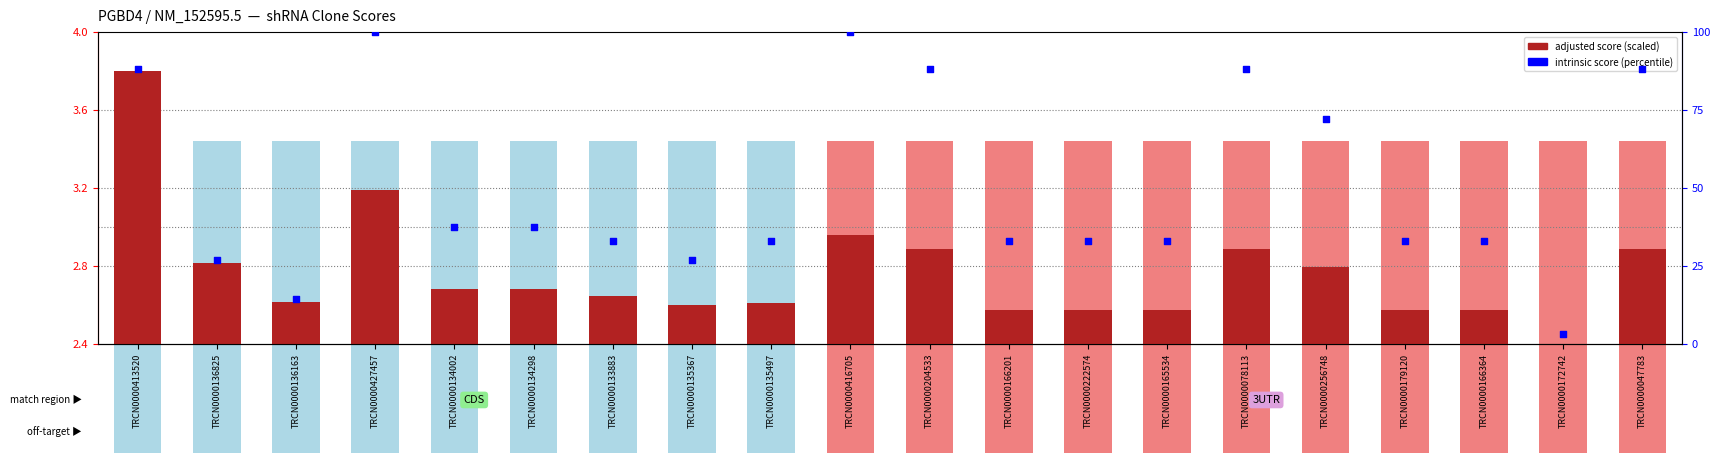

At which category is the sum across all series the highest?

TRCN0000427457